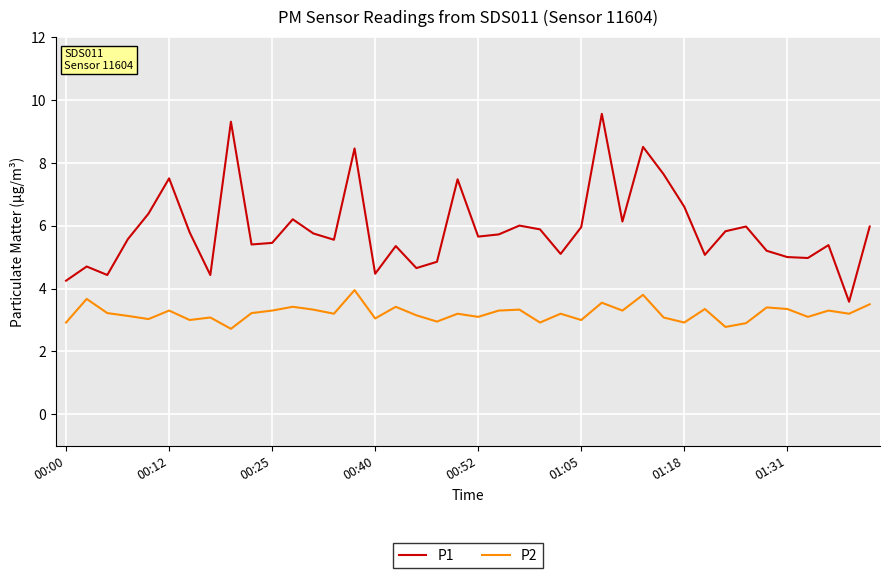

True or false: P2 and P1 intersect in this chart.

False